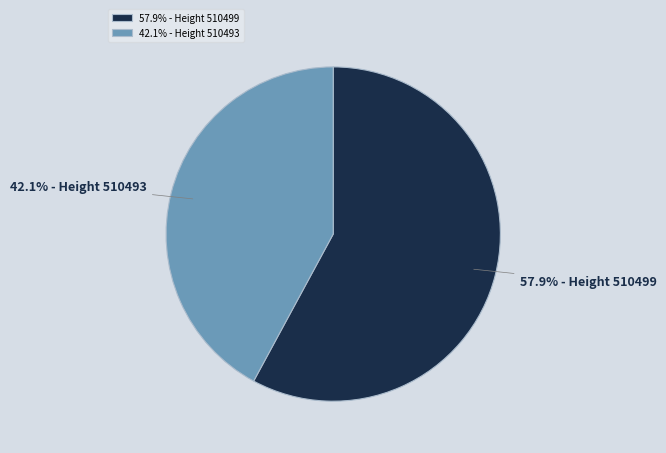

What is the largest slice in the pie chart?

57.9% - Height 510499